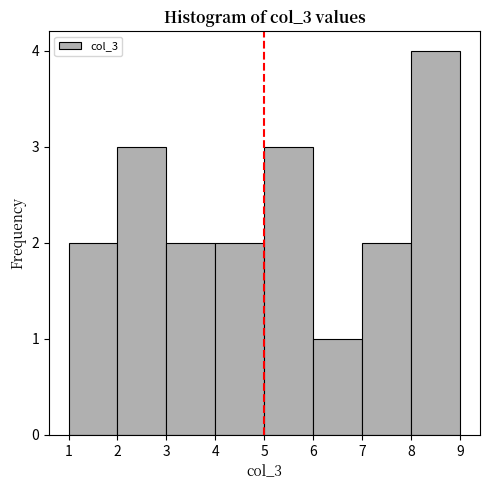

Which range on the x-axis has the tallest bar?

8 to 9